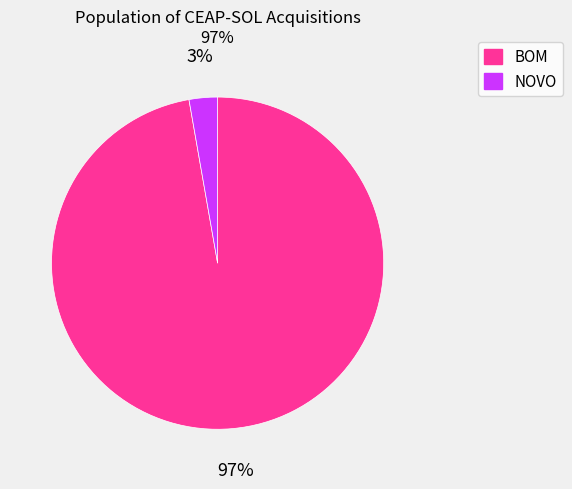

Which category has the biggest portion of the pie?

BOM